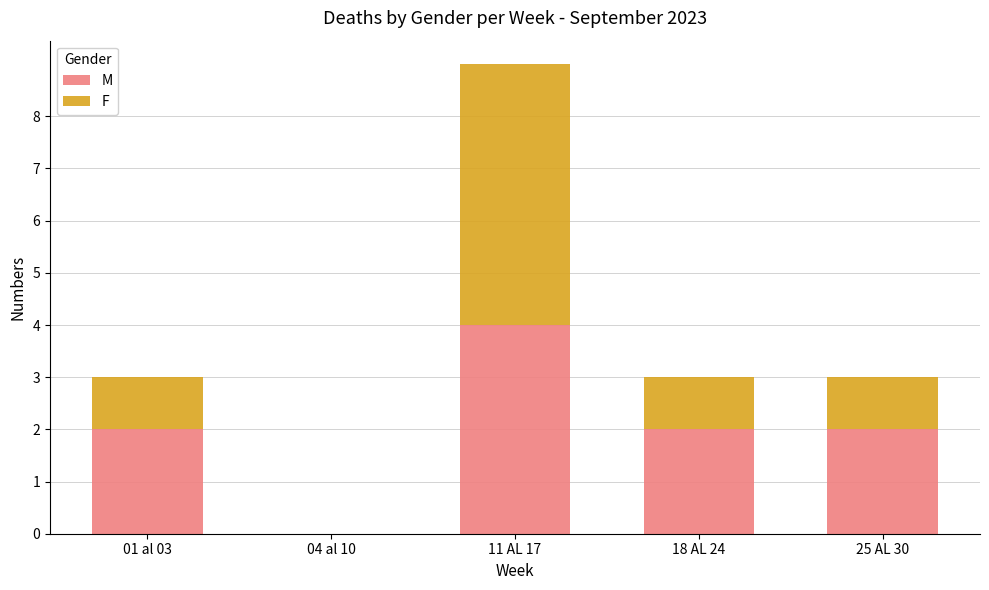

At which category is the sum across all series the highest?

11 AL 17